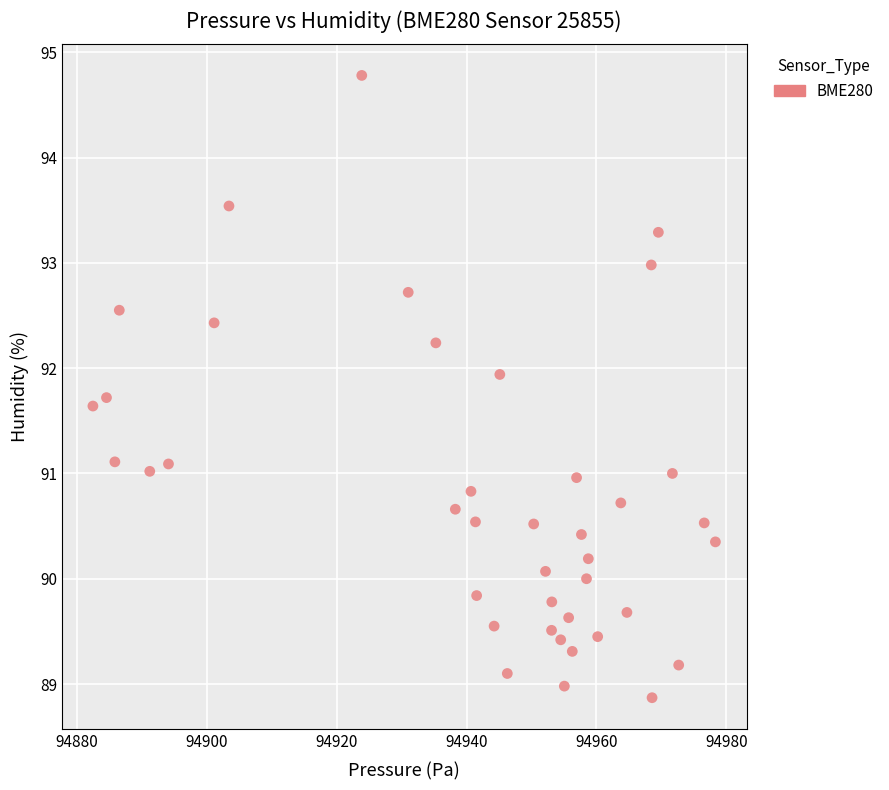

What is the range of Y values (max minus min)?

5.9